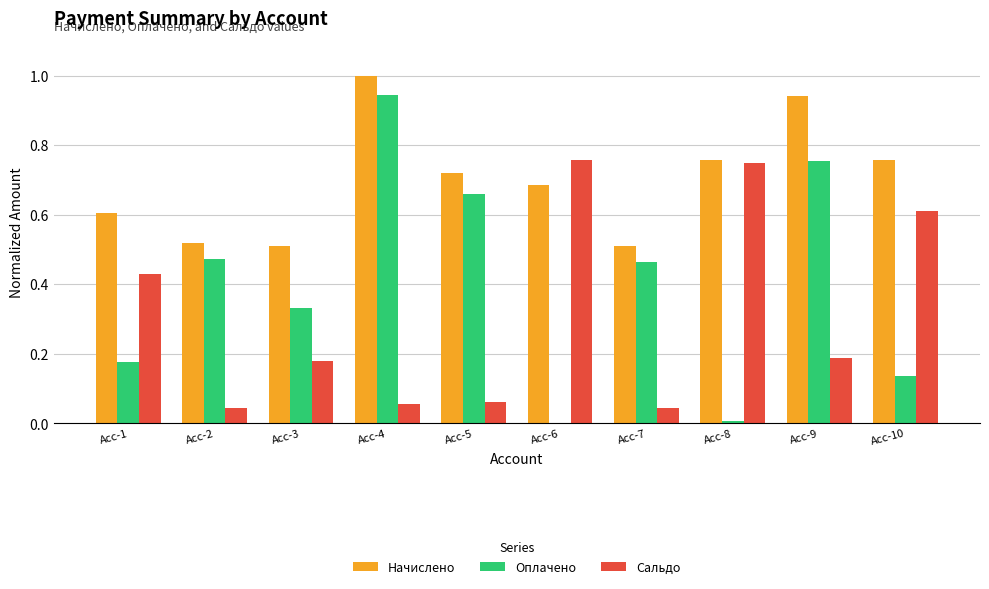

At which label does Начислено reach its peak?

Acc-4